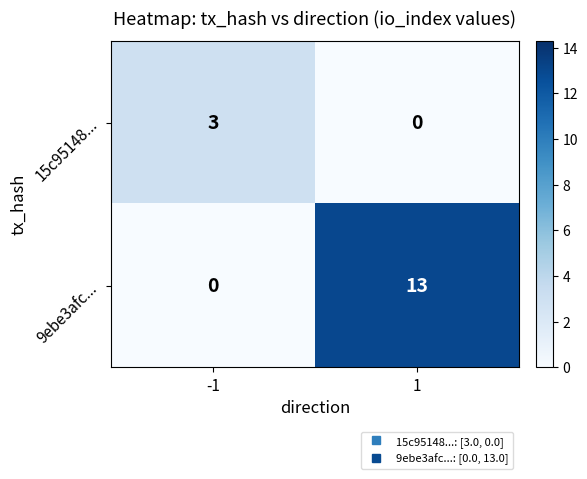

Which series has the largest total across all categories?

9ebe3afc...